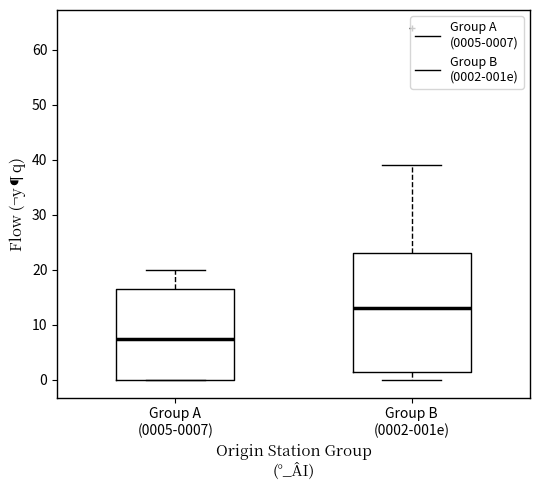

Reading left to right, read every box against the y-axis: the position of its median line, the range the box covers, and the ends of its whiskers. The values are not printed on the chart, so give them approximately, as read against the axis.

Group A (0005-0007): median 8, box 0 to 17, whiskers 0 to 20
Group B (0002-001e): median 13, box 2 to 23, whiskers 0 to 39